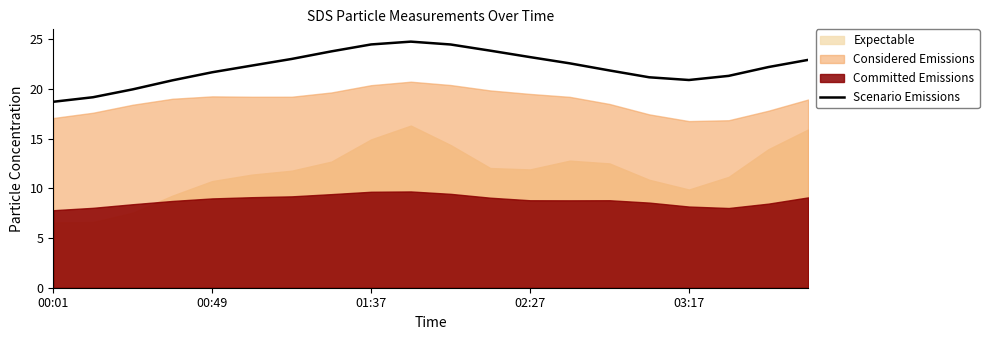

What is the value of the 12th point from the left?

23.9